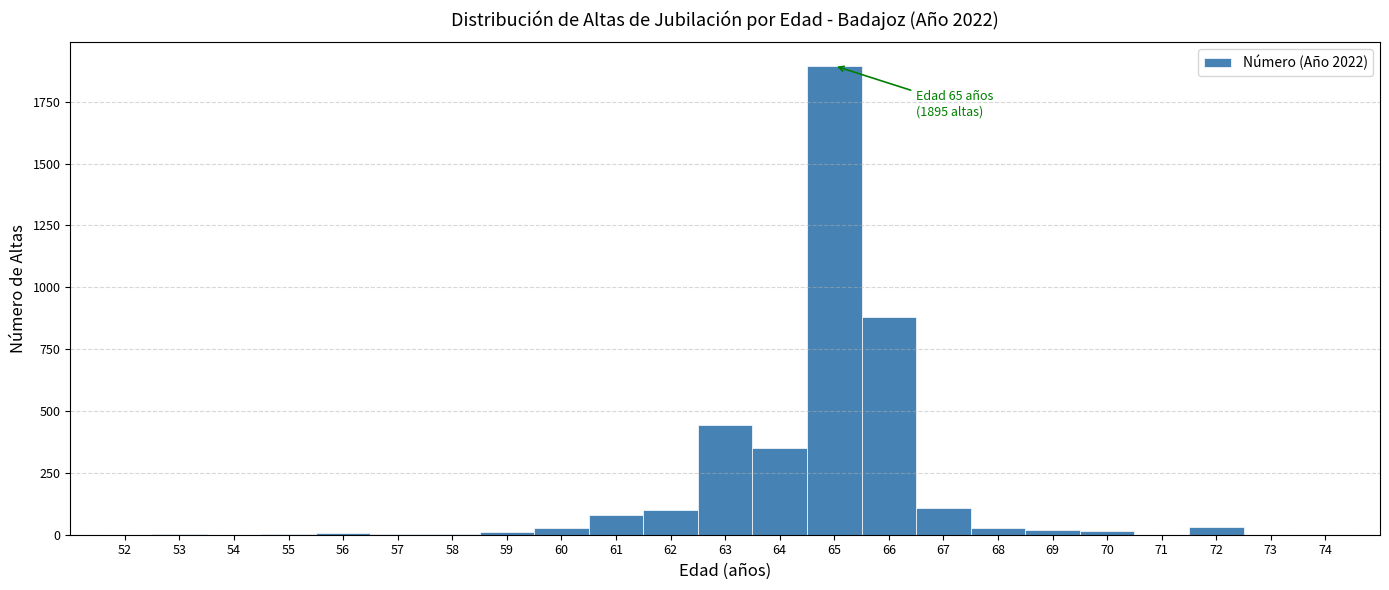

Over which range of the x-axis is the bar tallest?

64.5 to 65.5